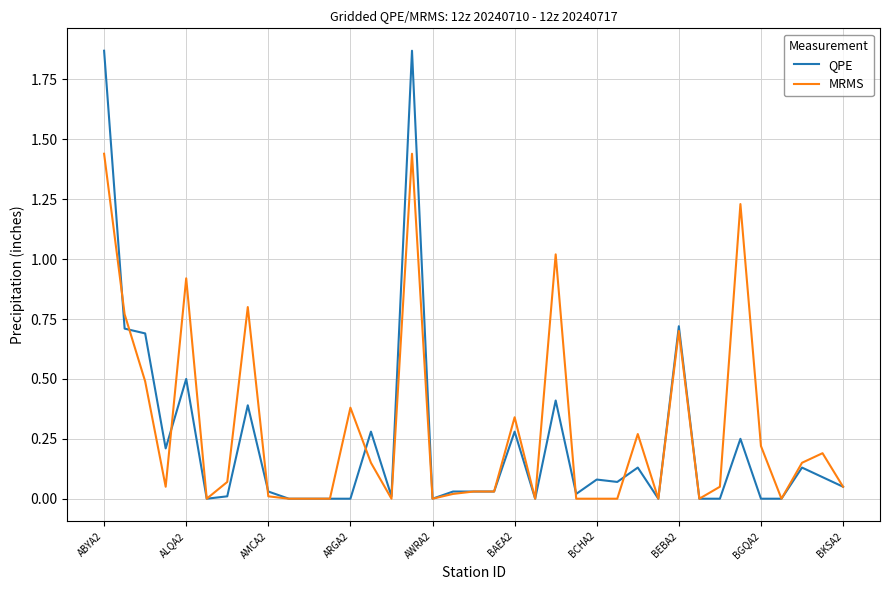

List the series in order of their peak value, highest first.

QPE, MRMS